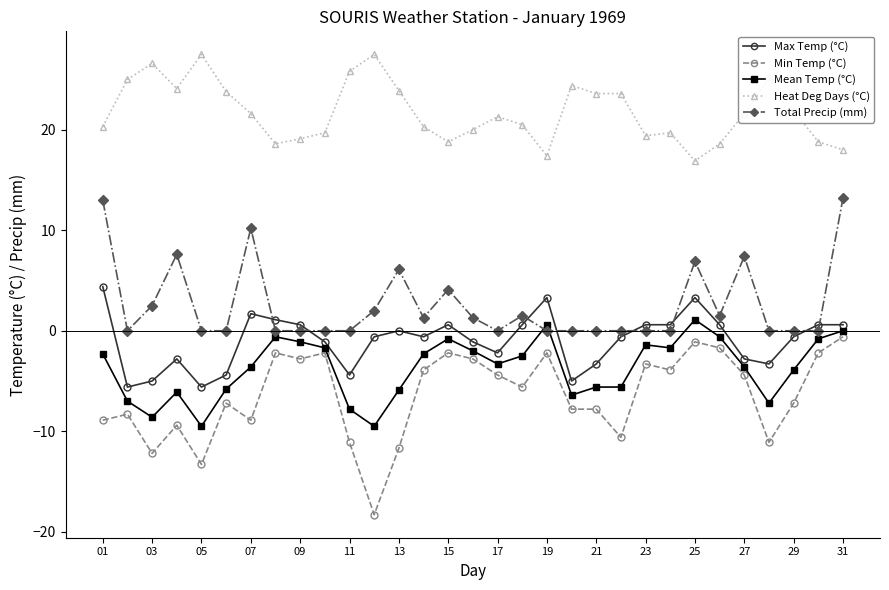

What is the lowest value of the Heat Deg Days (°C) series?

16.9